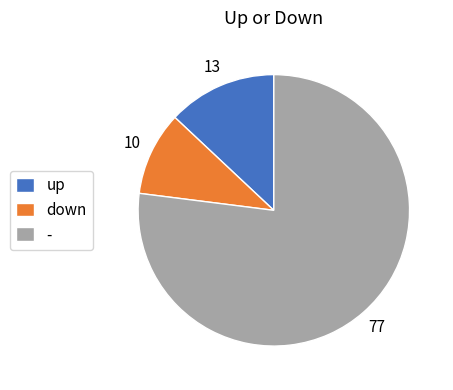

Which slice is the largest?

-